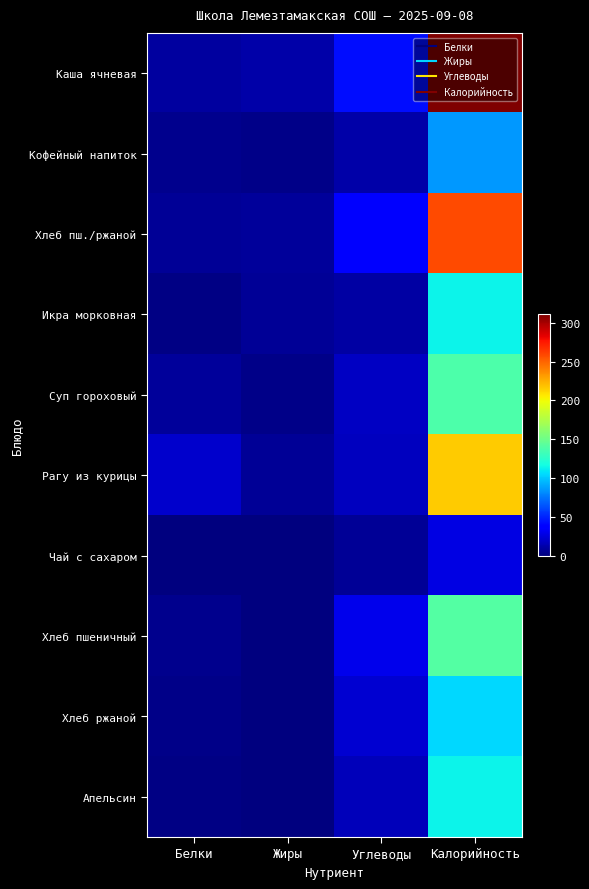

Between Белки and Калорийность, which is larger?

Калорийность